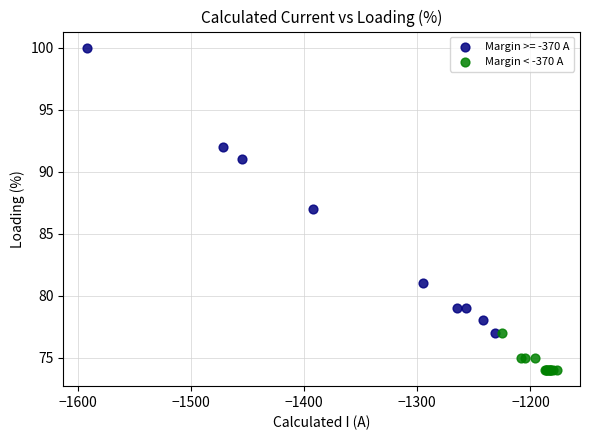

Which series reaches the minimum Y coordinate?

Margin < -370 A